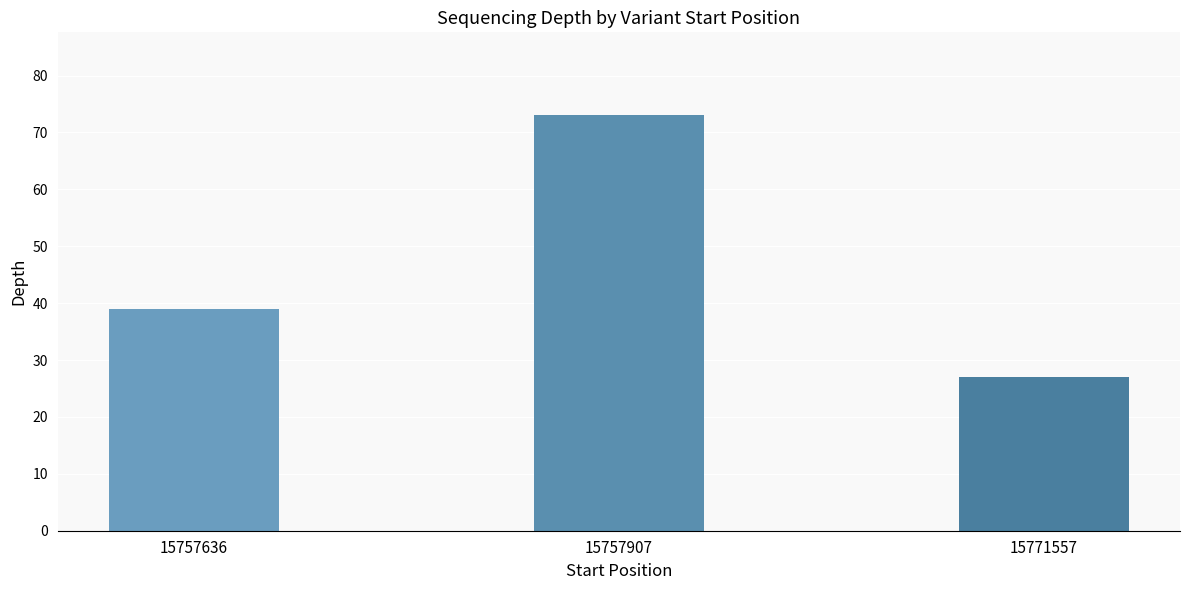

True or false: the data shows 73 at 15757907.

True